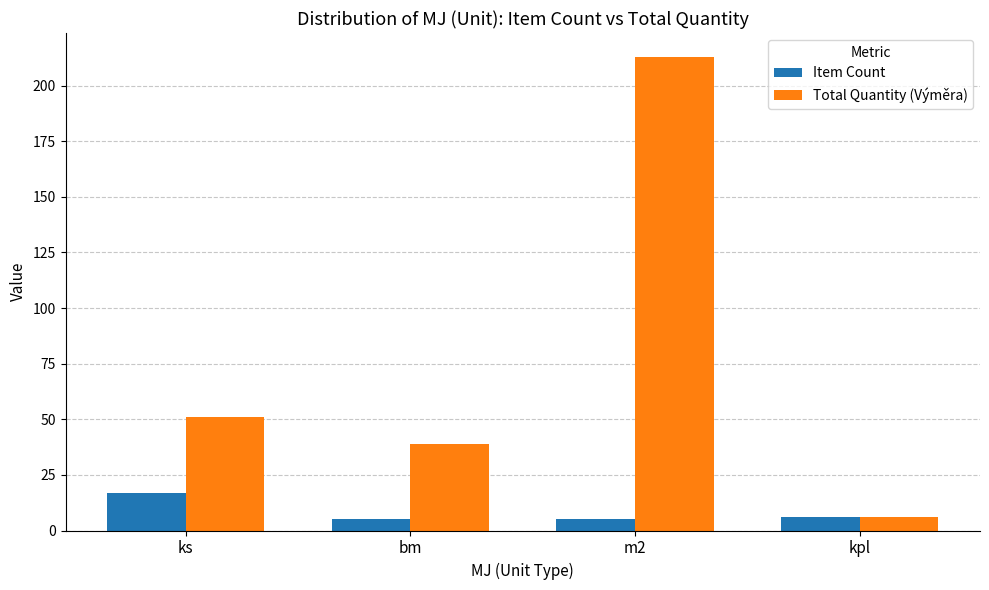

Reading left to right, transcribe all the data shown in this chart.

Item Count: 17	5	5	6
Total Quantity (Výměra): 51	39	213	6